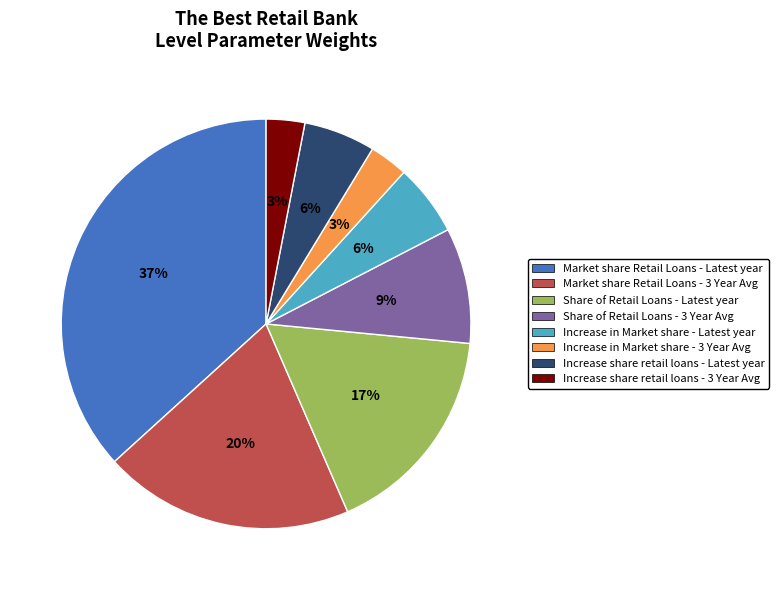

Is the sum of Market share Retail Loans - 3 Year Avg and Share of Retail Loans - 3 Year Avg greater than half?

No